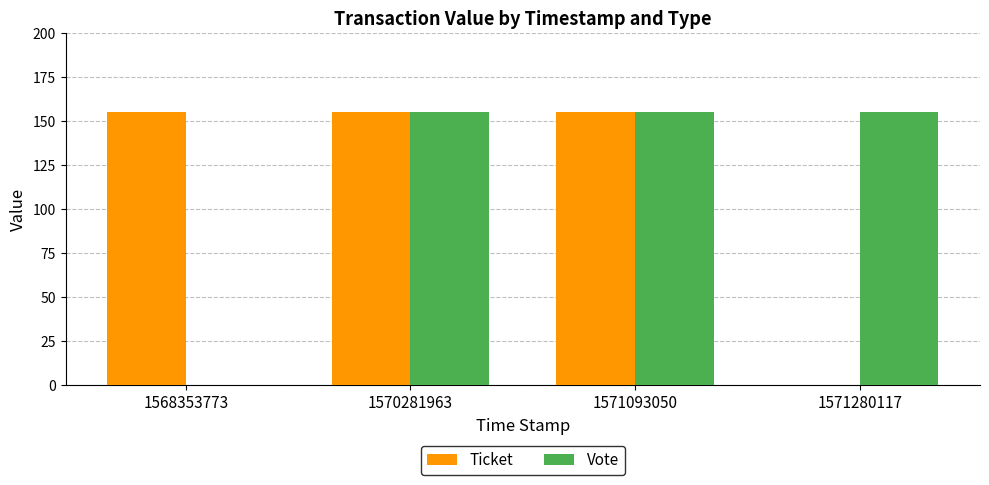

Reading left to right, transcribe all the data shown in this chart.

Ticket: 155.3	155.3	155.3	0.0
Vote: 0.0	155.3	155.3	155.3